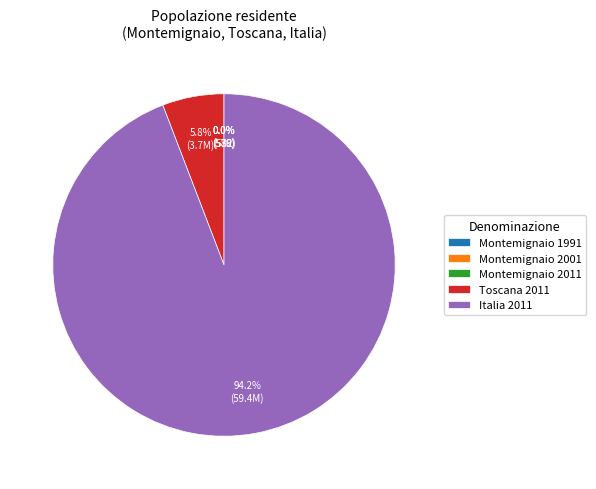

Which category accounts for the majority?

Italia 2011